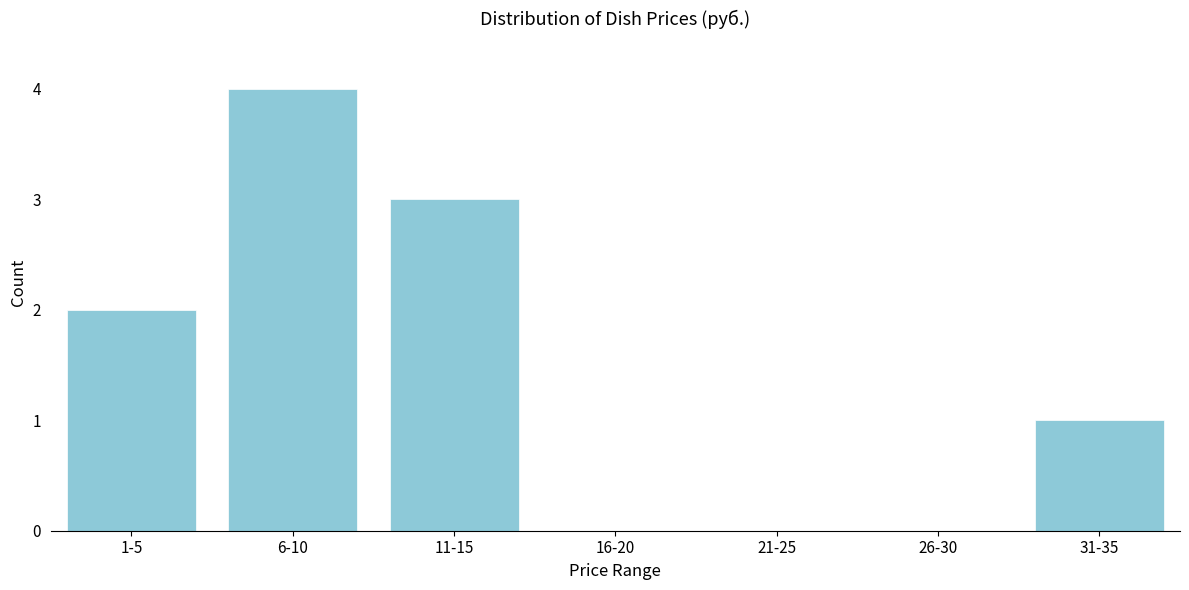

Reading left to right, list all the values displayed in this chart.

1-5=2	6-10=4	11-15=3	16-20=0	21-25=0	26-30=0	31-35=1